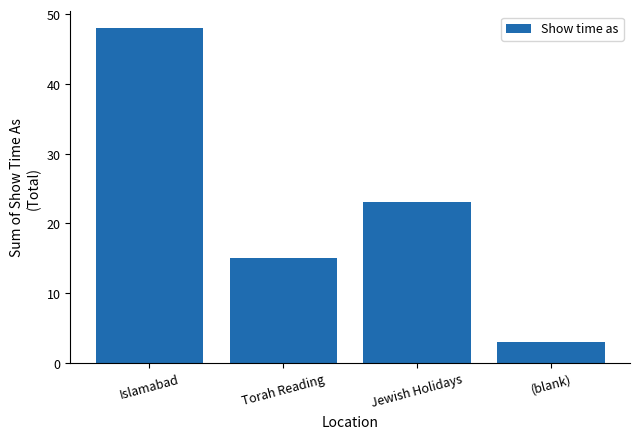

Does the chart contain any negative values?

No